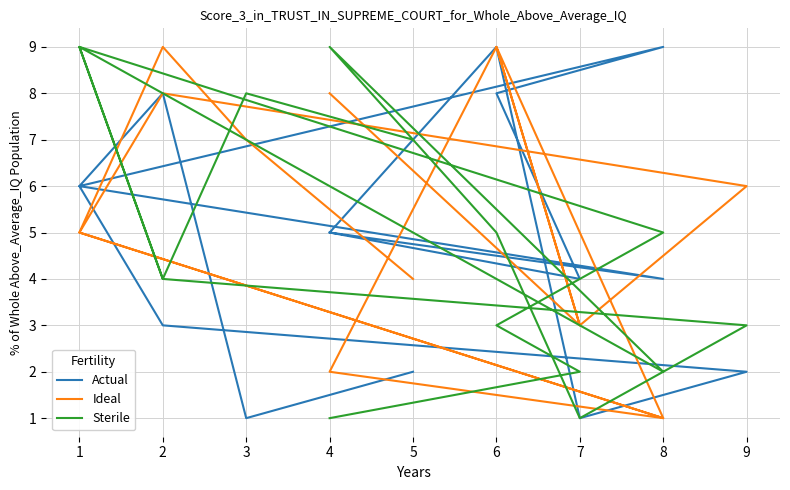

Which has a higher value, 3 or 8?

8